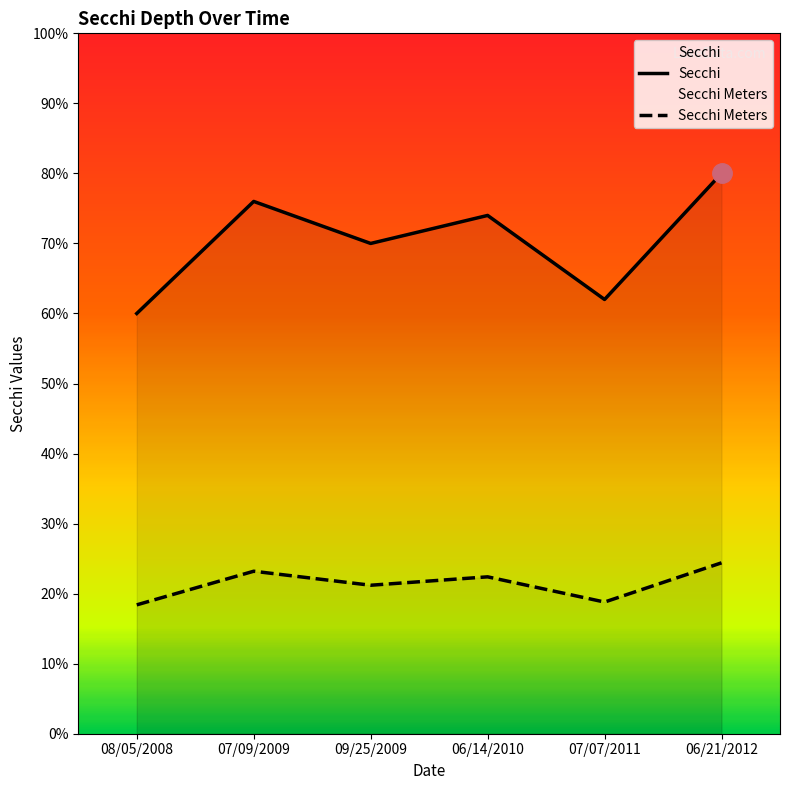

What is the difference between the Secchi Meters values at 08/05/2008 and 07/09/2009?

1.2